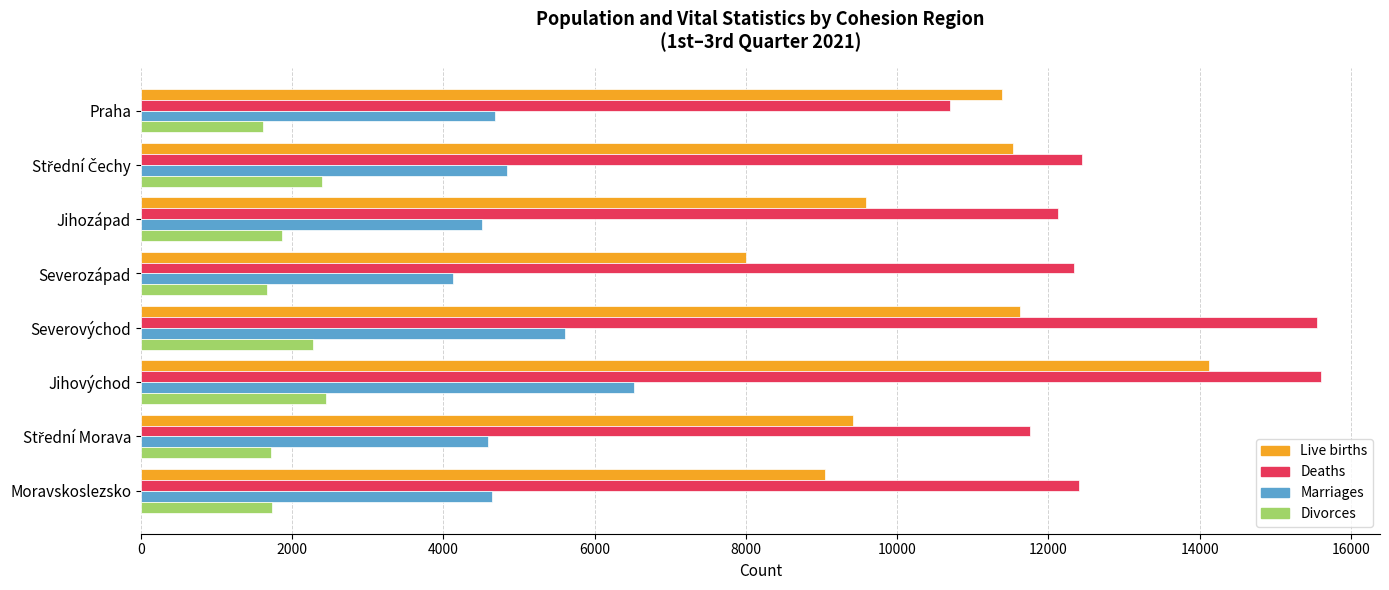

Rank the series at Jihozápad from lowest to highest value.

Divorces, Marriages, Live births, Deaths